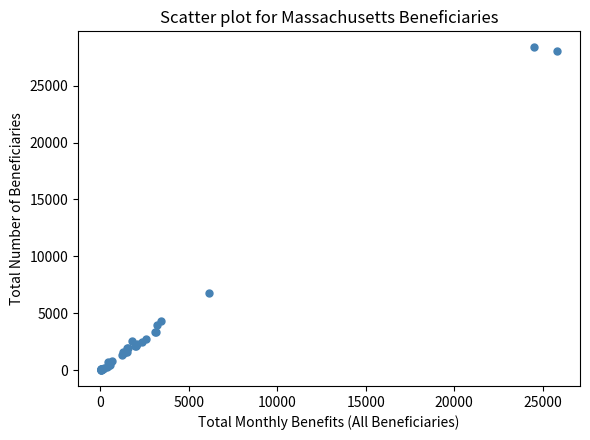

What Y value in the scatter plot is closest to 14192?

6800